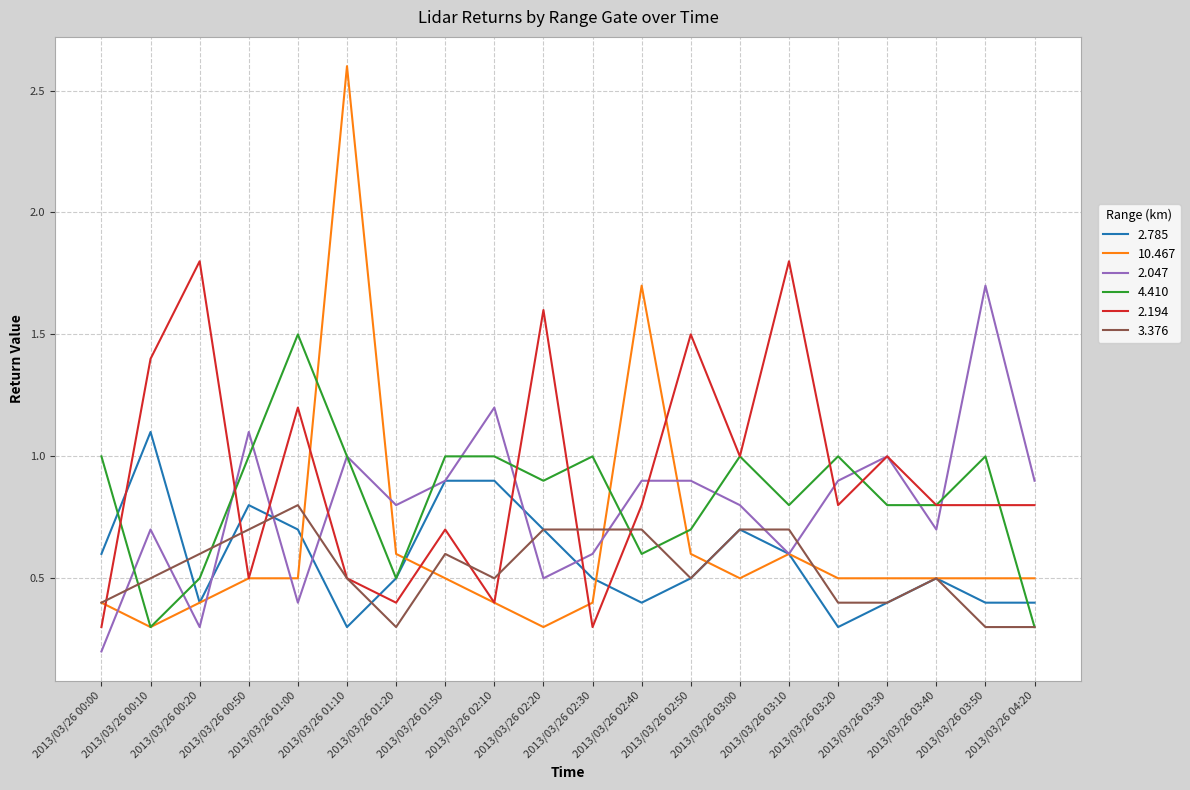

After their last crossing, which series has the higher values: 2.194 or 3.376?

2.194